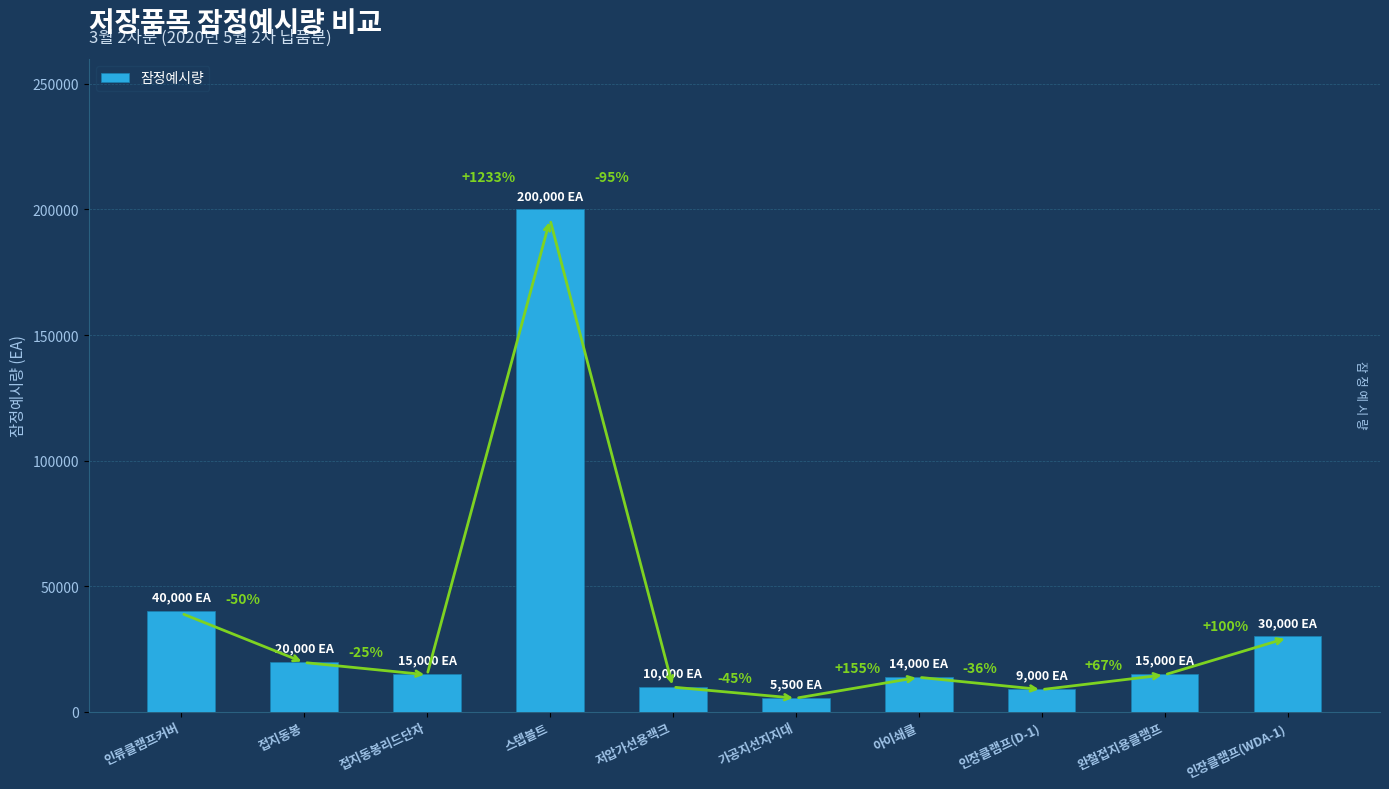

What position from the left is 인장클램프(WDA-1)?

10